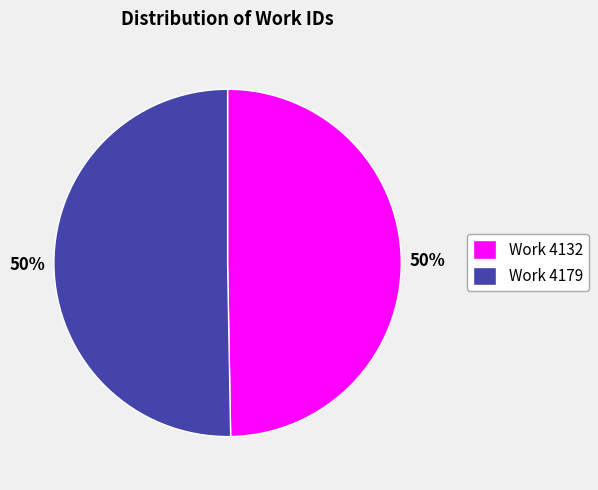

Combined, do Work 4179 and Work 4132 account for over 50%?

Yes